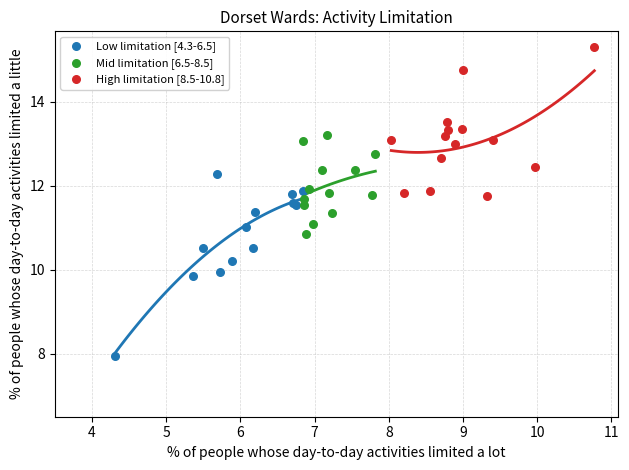

Which series contains the lowest Y value?

Low limitation [4.3-6.5]